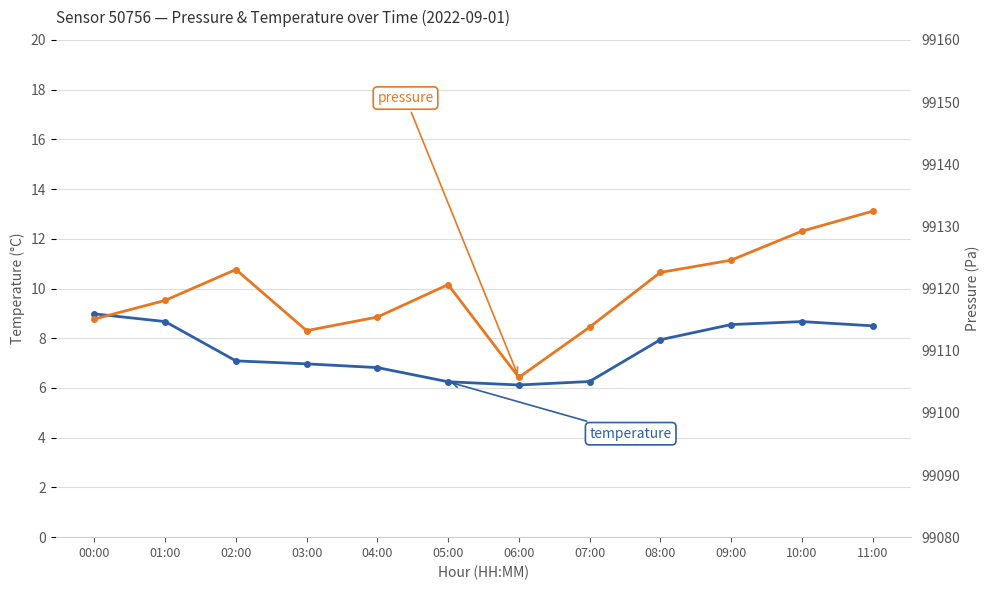

Which series has the largest range (max minus min)?

pressure